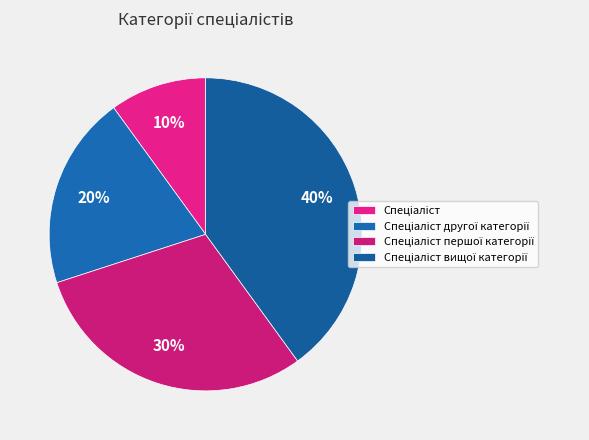

Is there a majority slice in this chart?

No